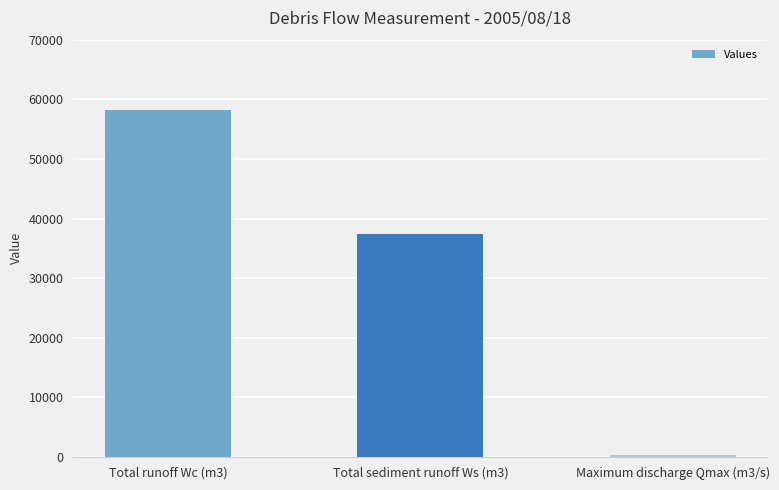

Rank the categories by value from lowest to highest.

Maximum discharge Qmax (m3/s), Total sediment runoff Ws (m3), Total runoff Wc (m3)